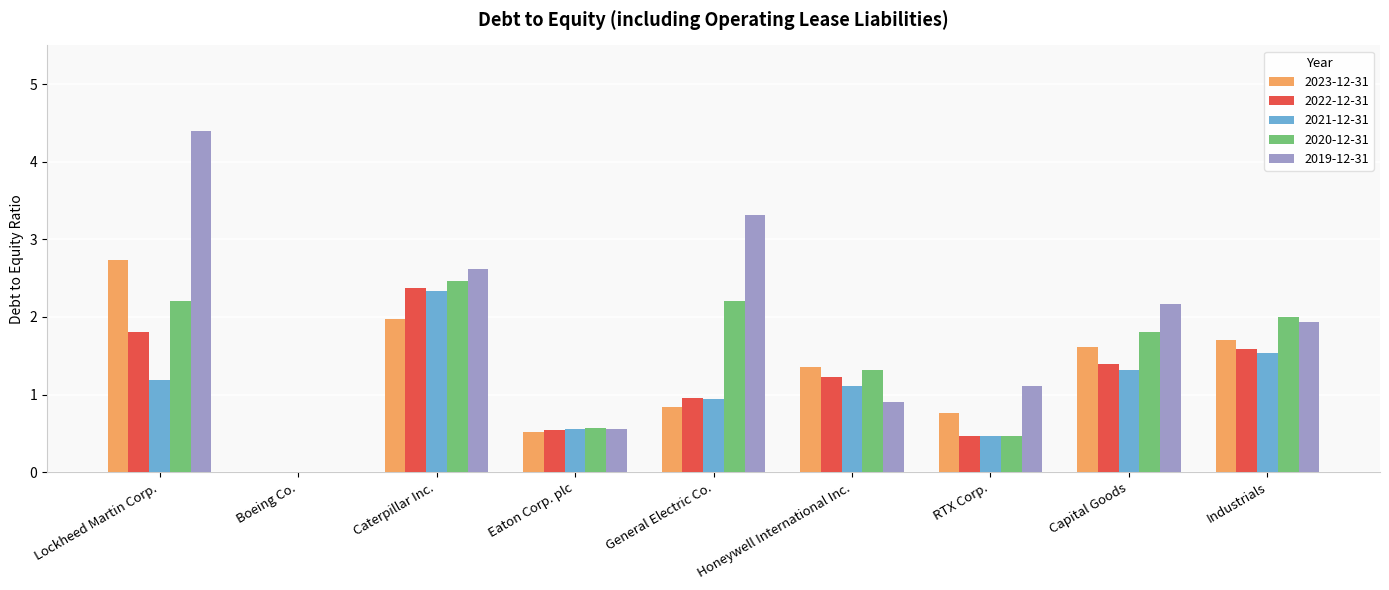

What is the total value across all series at Honeywell International Inc.?

5.9